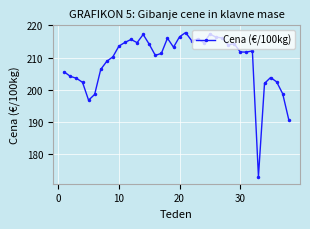

What is the average value?

209.0